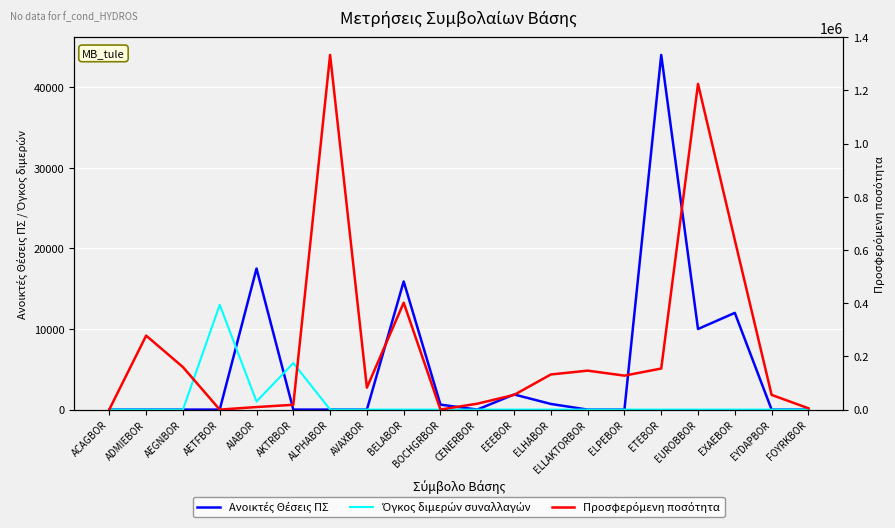

What position from the right is AETFBOR?

17